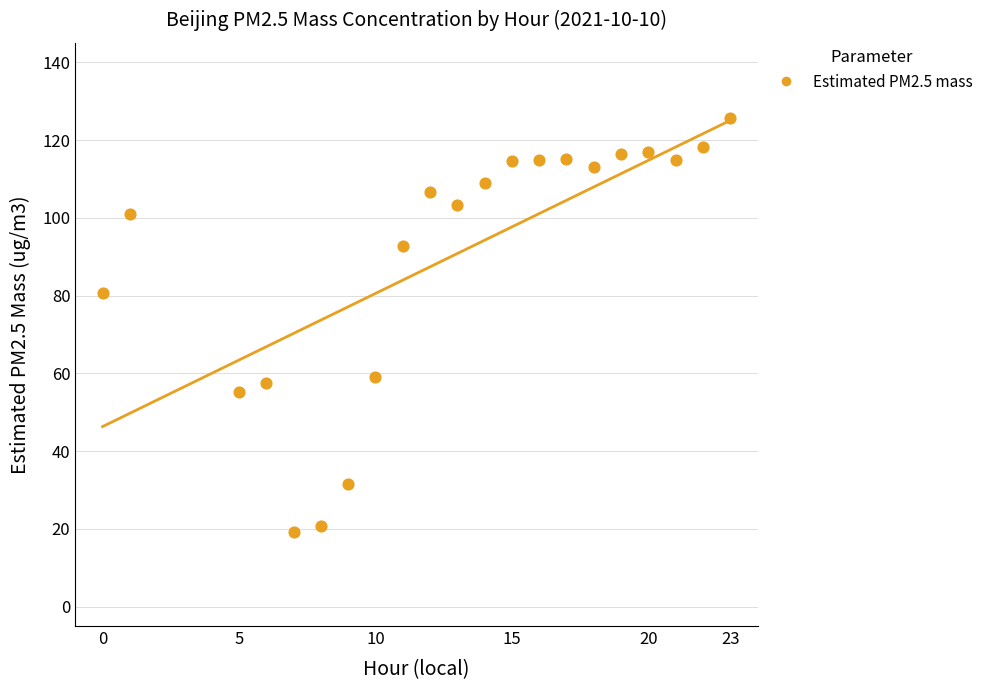

What is the range of Y values (max minus min)?

106.4